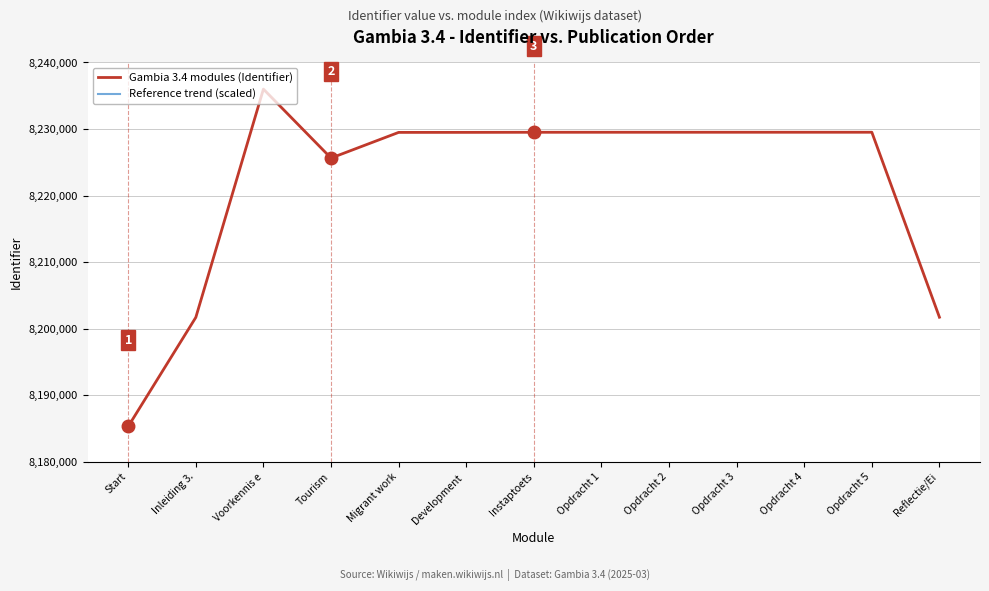

Is this an area chart (filled region under the line)?

No